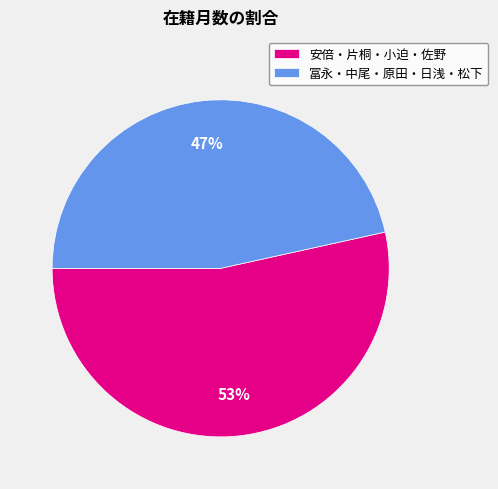

To the nearest percent, what portion does 冨永・中尾・原田・日浅・松下 represent?

47%